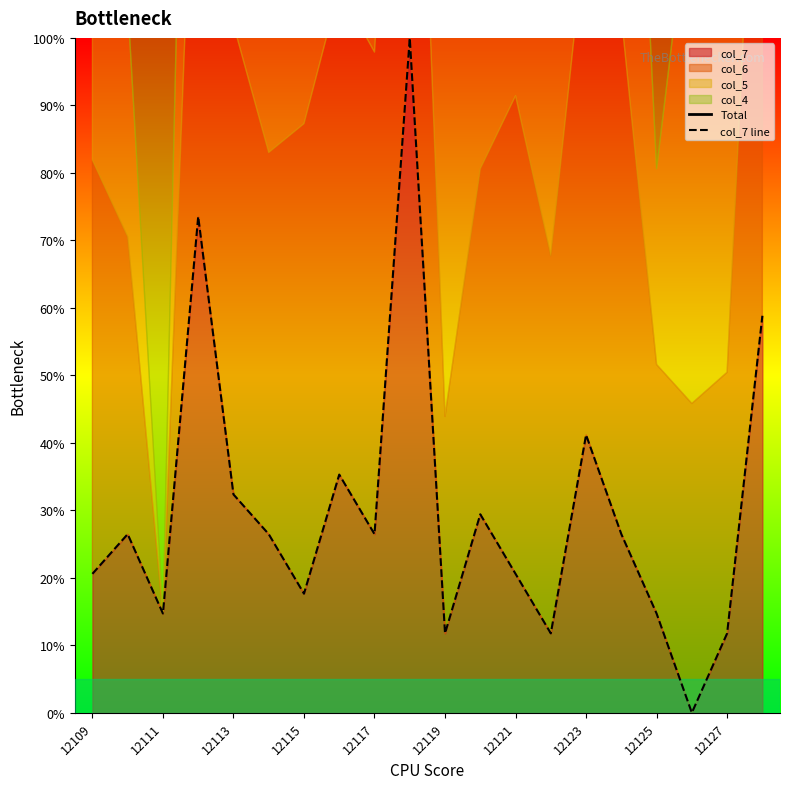

In Total, how many points are lower than both neighbors (excluding endpoints)?

6